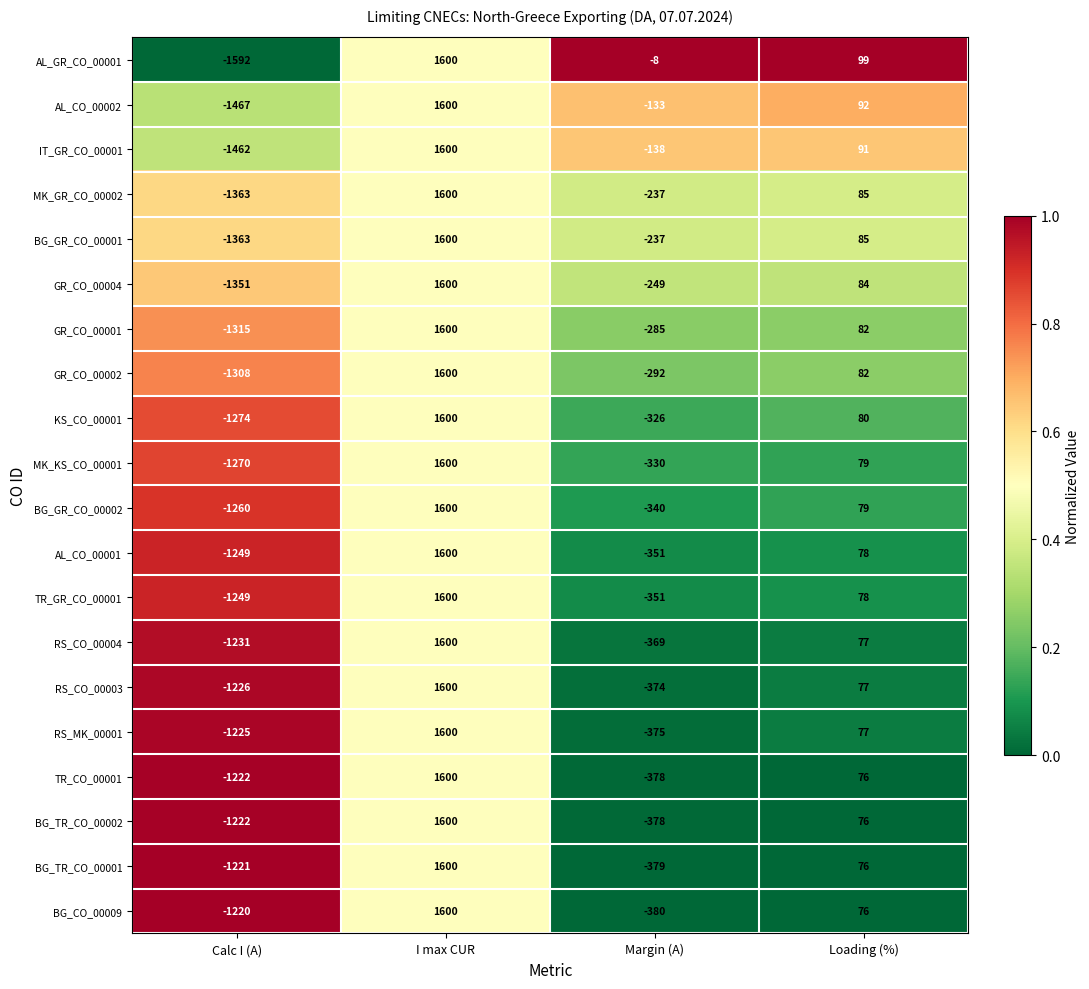

The value of BG_TR_CO_00002 at I max CUR is 1600. True or false?

True